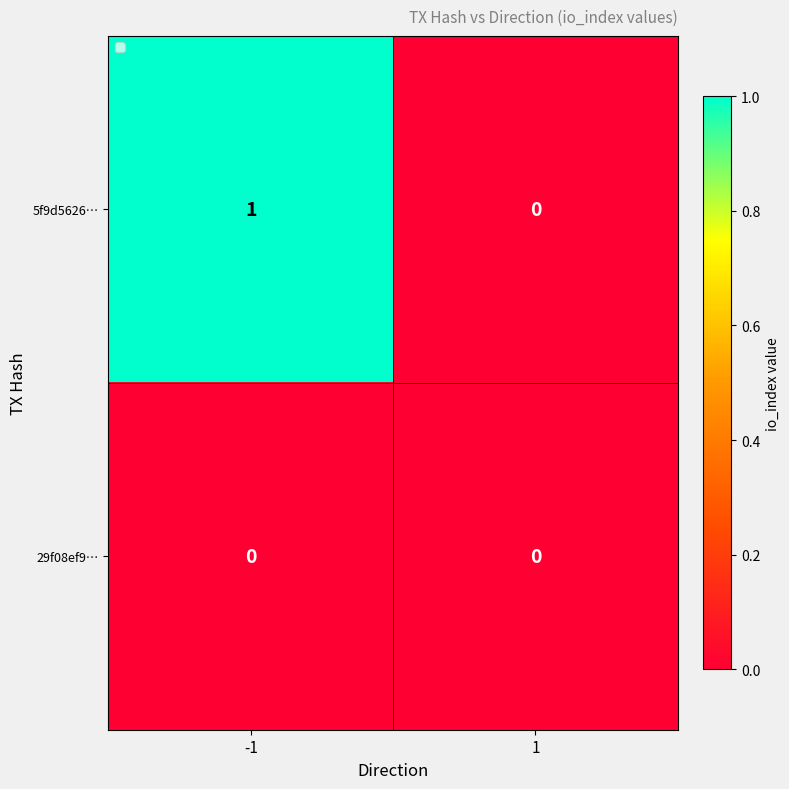

Which series has the largest range (max minus min)?

5f9d5626…